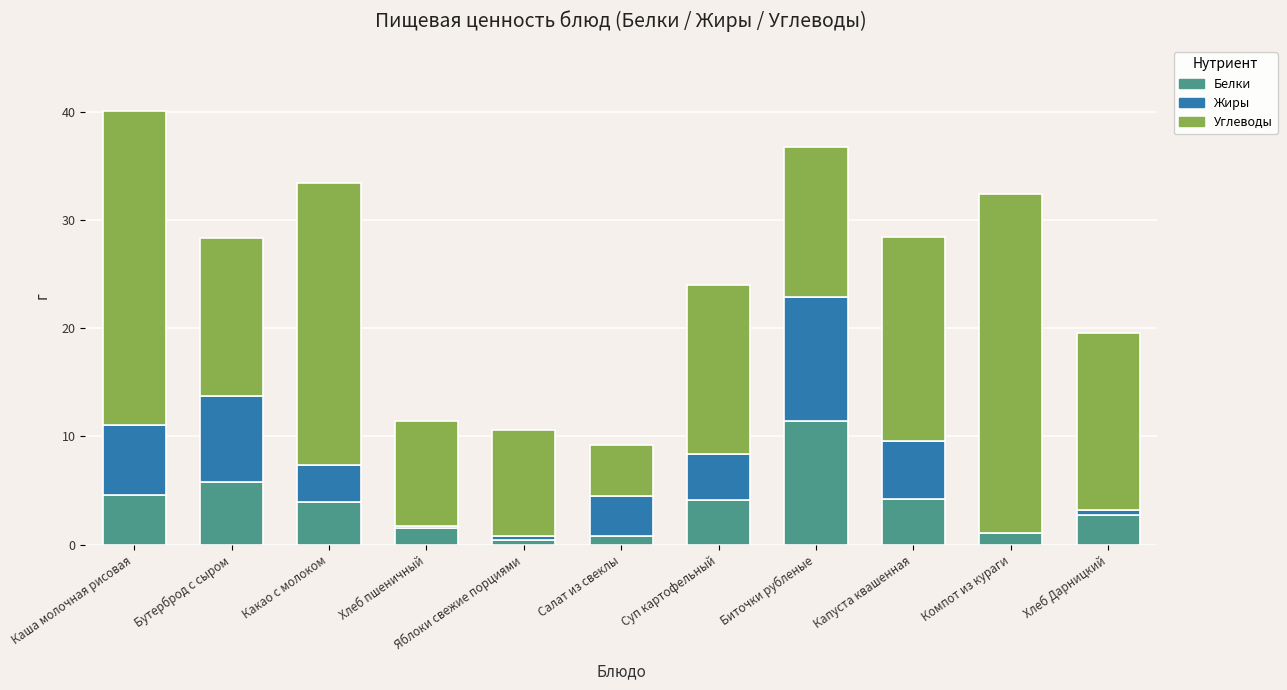

What is the approximate value of Белки at Капуста квашенная?

4.2